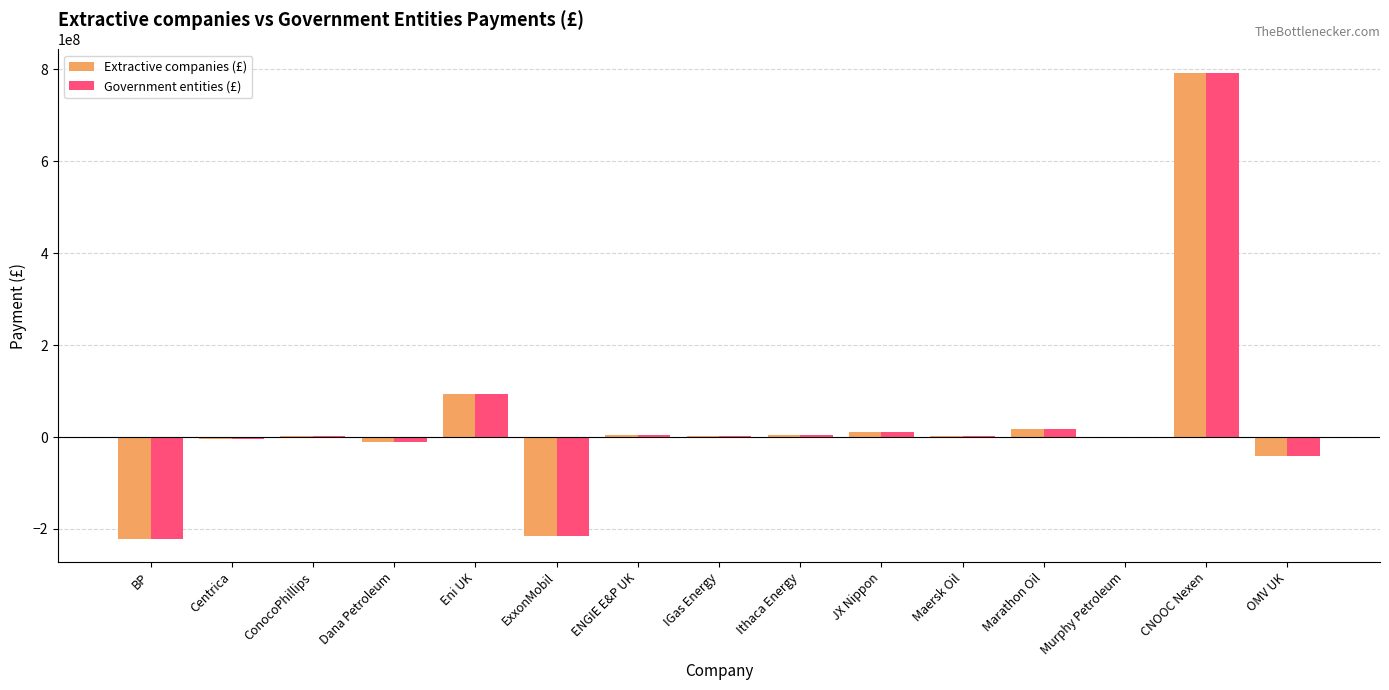

What value does the Government entities (£) series have at IGas Energy?

1404053.0